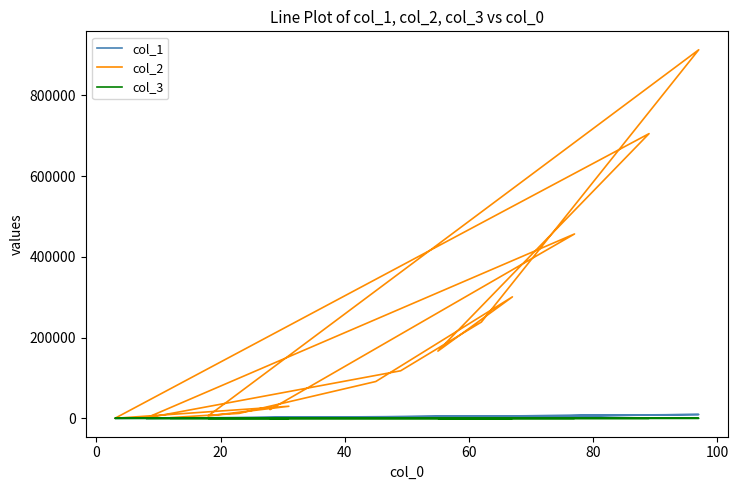

At which label is col_1 closest to 4709?

40